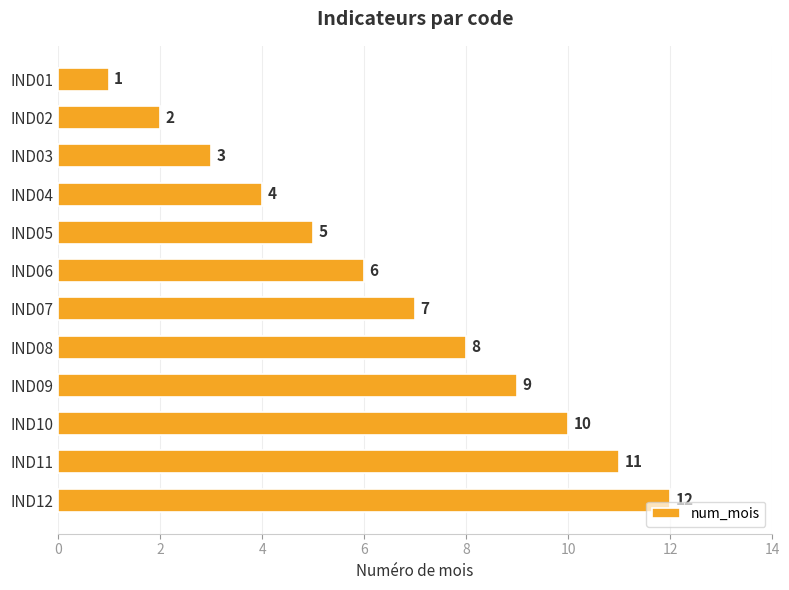

What is the value of the 12th bar from the top?

12